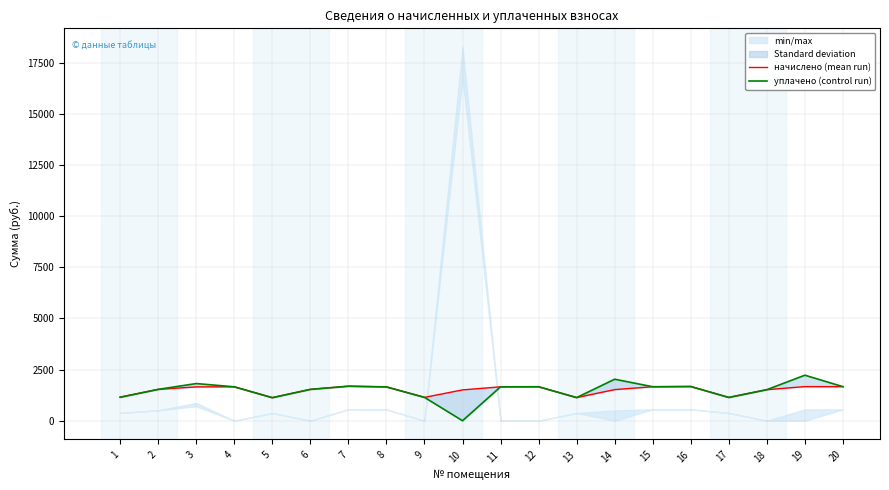

Which series has the widest spread of values?

уплачено (control run)